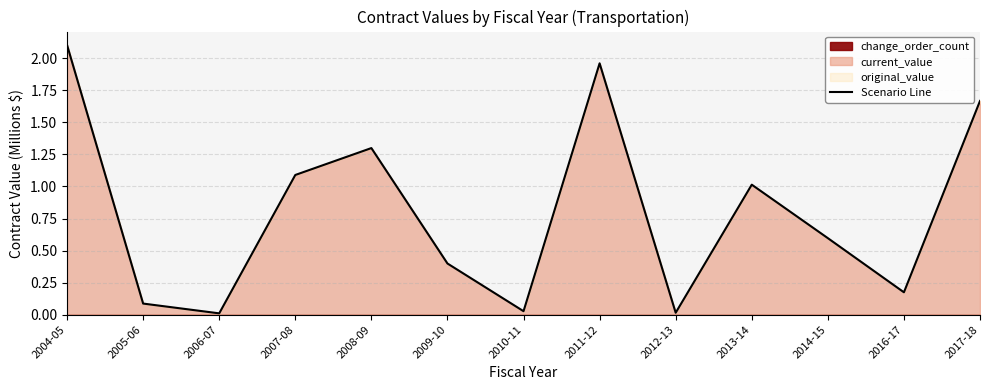

What position from the right is 2006-07?

11